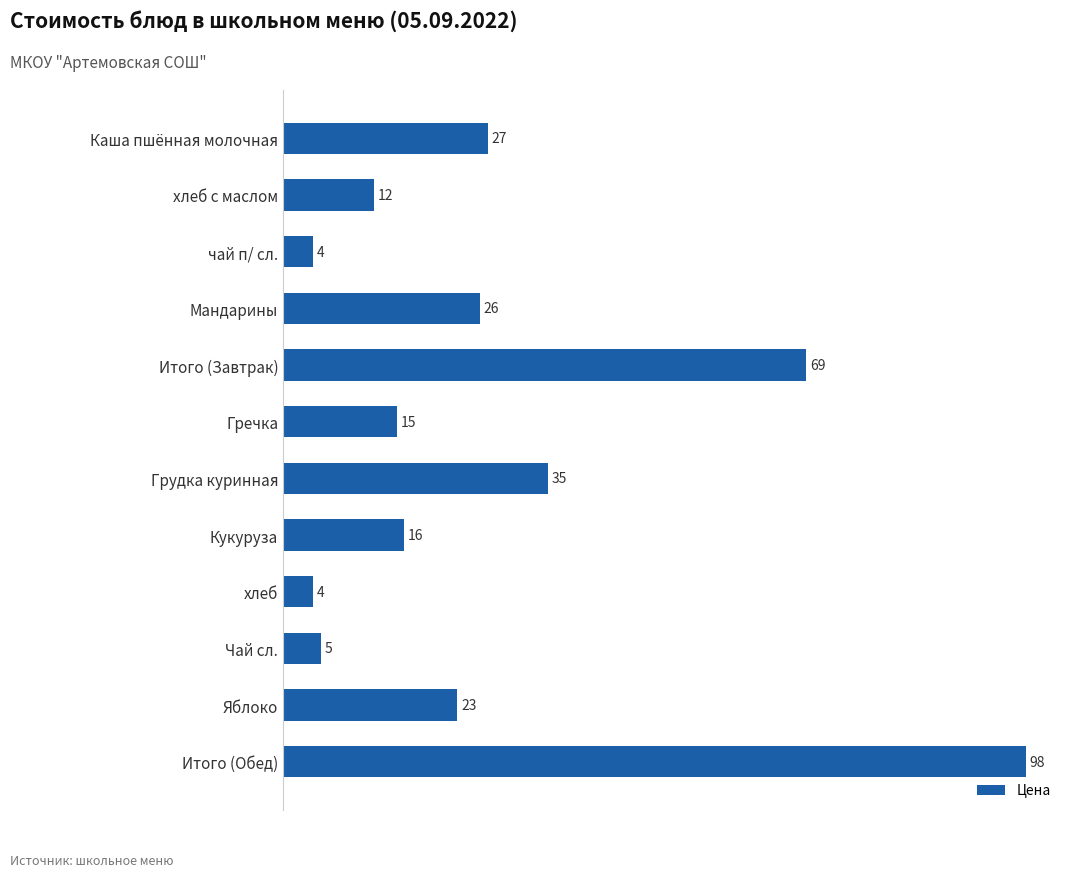

Which category has the highest value across all series?

Итого (Обед)